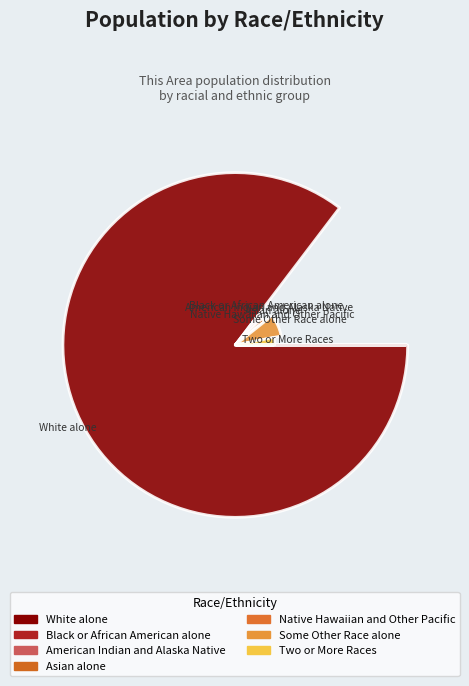

Between Some Other Race alone and Two or More Races, which is larger?

Some Other Race alone